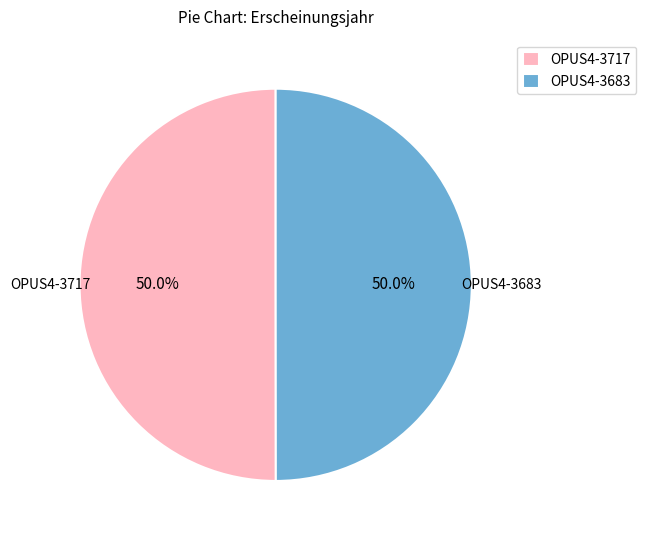

What is the ratio of the value at OPUS4-3717 to the value at OPUS4-3683?

1.0